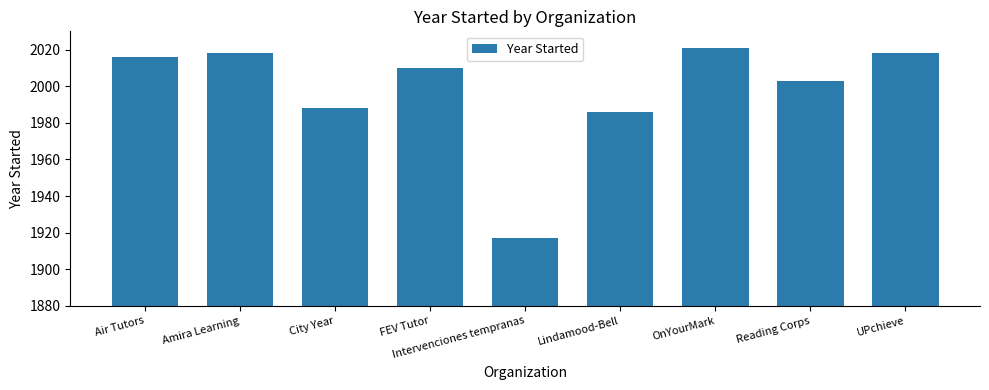

How many data points does each series have?

9